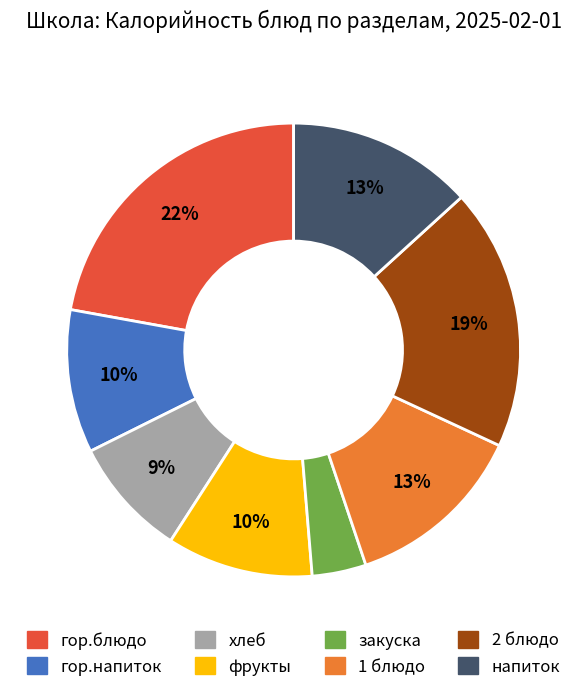

Does 1 блюдо account for over 50% of the chart?

No